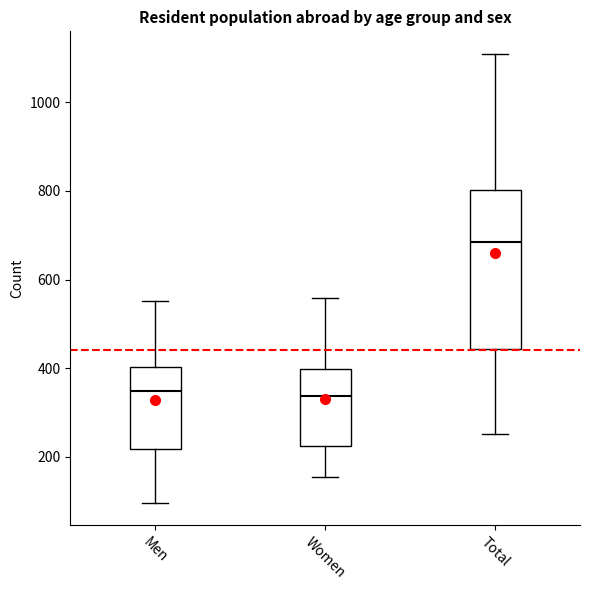

Reading left to right, read every box against the y-axis: the position of its median line, the range the box covers, and the ends of its whiskers. The values are not printed on the chart, so give them approximately, as read against the axis.

Men: median 340, box 220 to 400, whiskers 100 to 560
Women: median 340, box 220 to 400, whiskers 160 to 560
Total: median 680, box 440 to 800, whiskers 260 to 1100